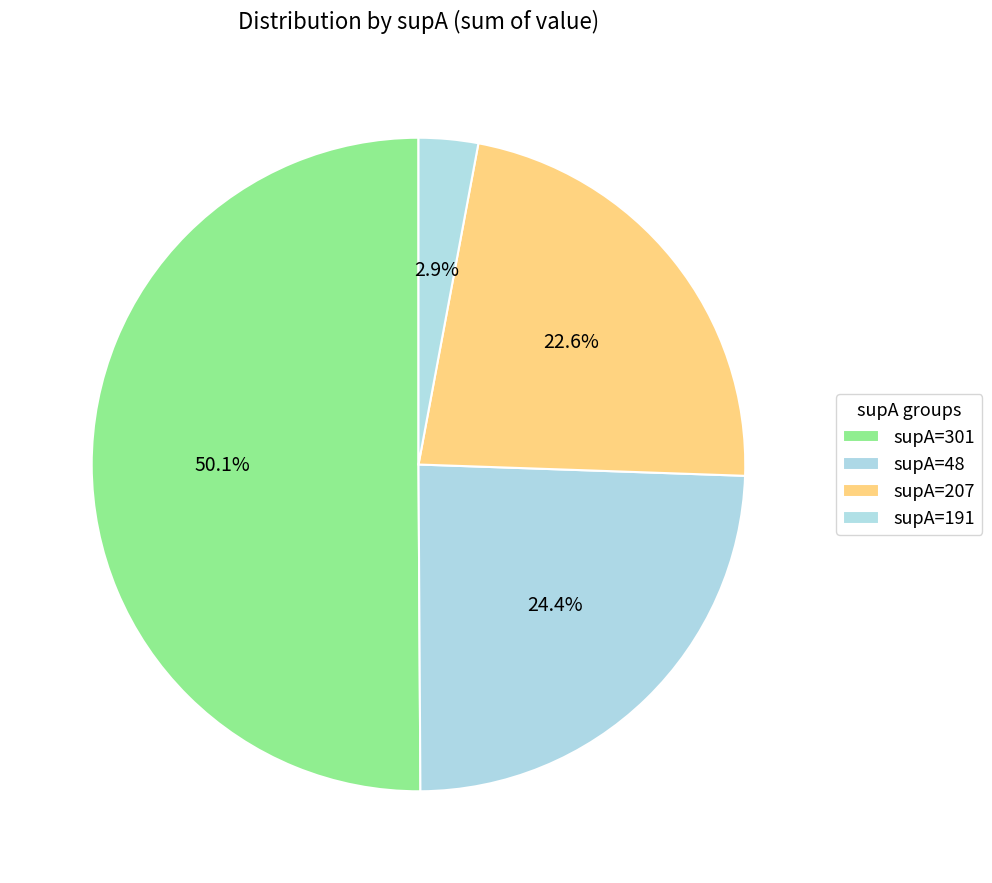

How many slices are in this pie chart?

4